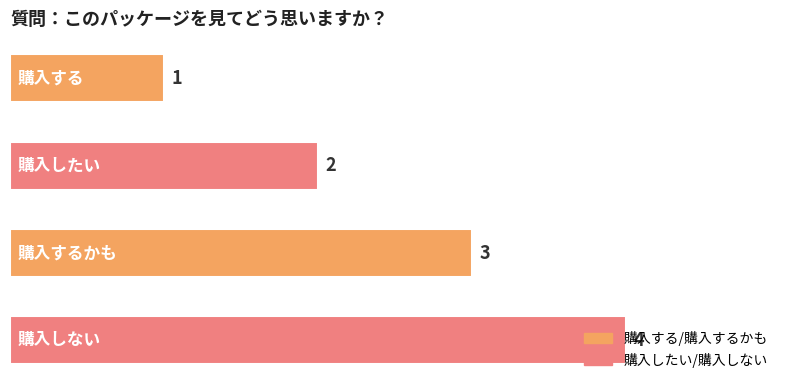

What is the value of the 1st bar from the top?

1